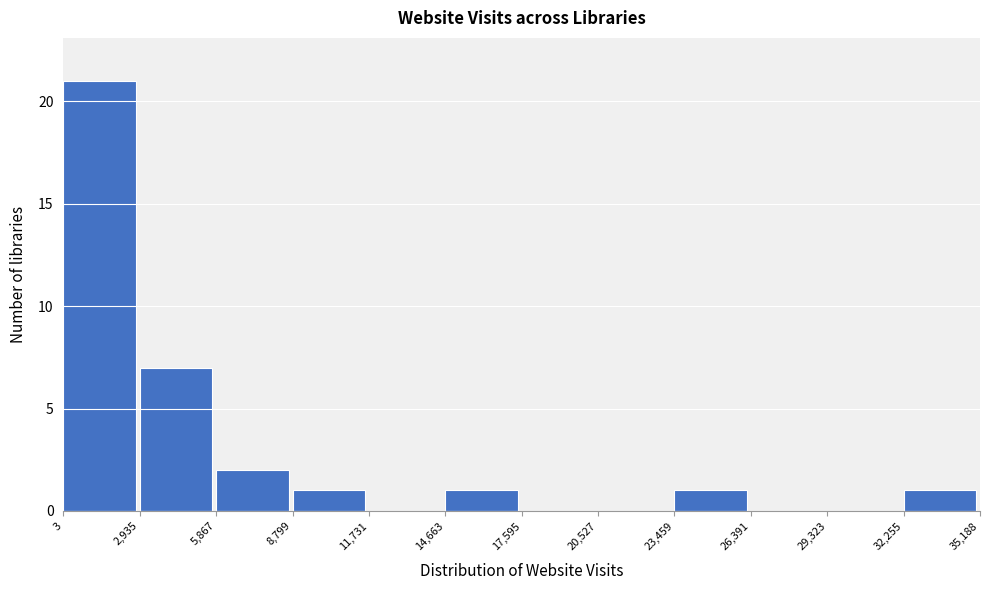

Reading left to right, list every bar in this chart as the range it spans on the x-axis followed by its height. The values are not printed on the chart, so give them approximately, as read against the axis.

3 to 2,935: 21
2,935 to 5,867: 7
5,867 to 8,799: 2
8,799 to 11,731: 1
11,731 to 14,663: 0
14,663 to 17,595: 1
17,595 to 20,527: 0
20,527 to 23,459: 0
23,459 to 26,391: 1
26,391 to 29,323: 0
29,323 to 32,255: 0
32,255 to 35,188: 1